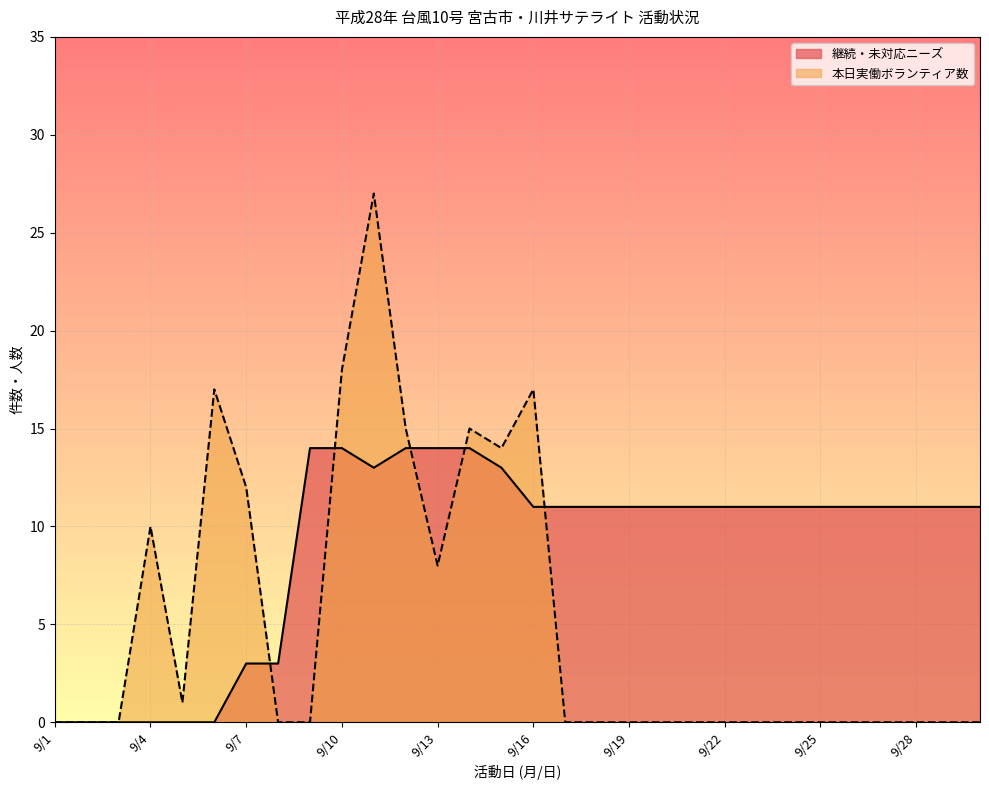

Is it true that 本日実働ボランティア数 equals 13 at 9/28?

False